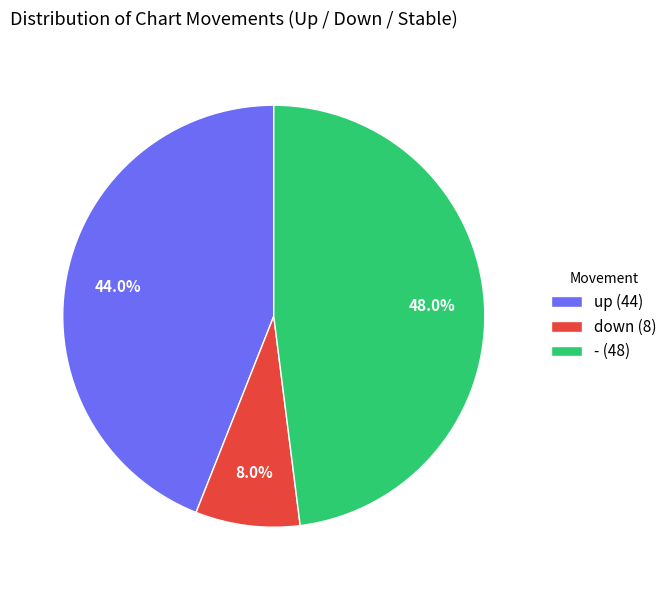

Is up the majority of the pie?

No